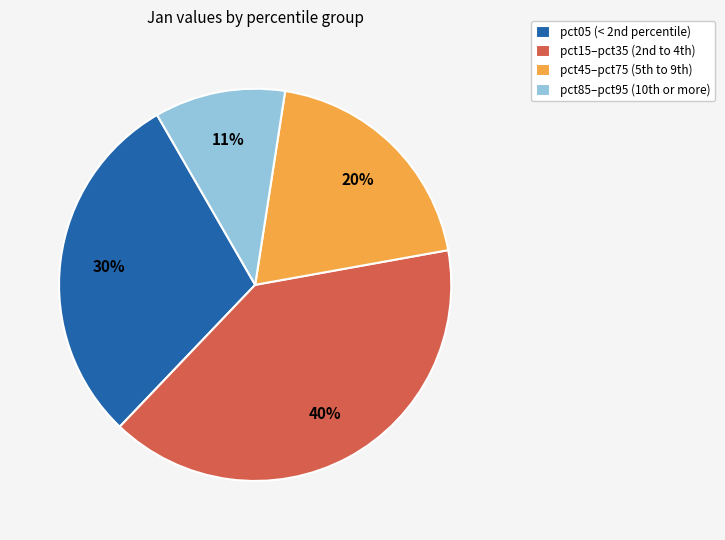

Is there any slice that represents more than half of the pie?

No